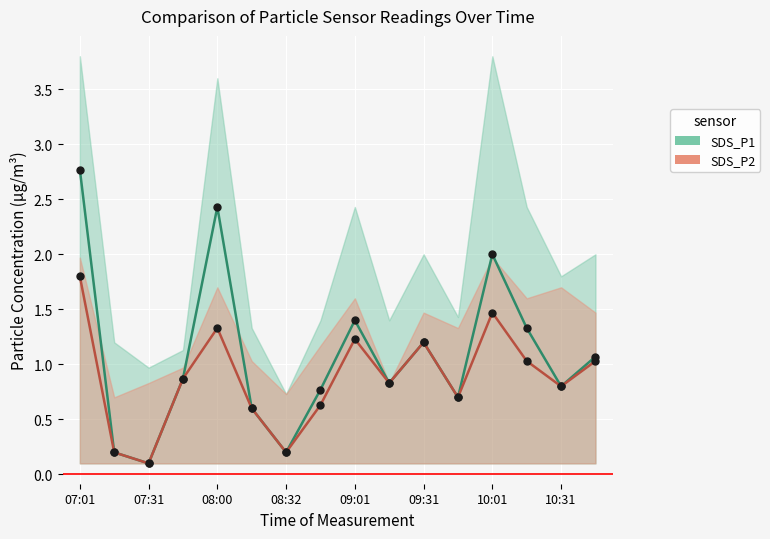

List the series in order of their overall mean, lowest first.

SDS_P2, SDS_P1